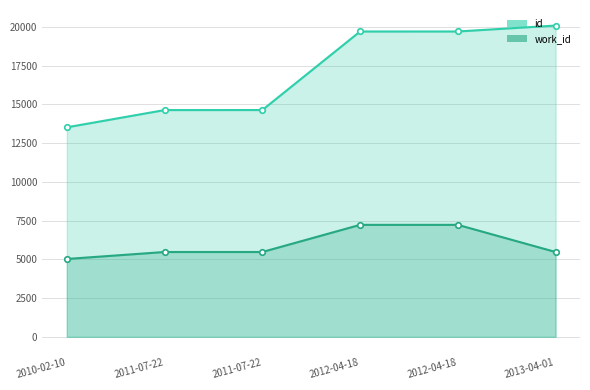

Between 2012-04-18 and 2013-04-01, which series saw the biggest shift?

work_id